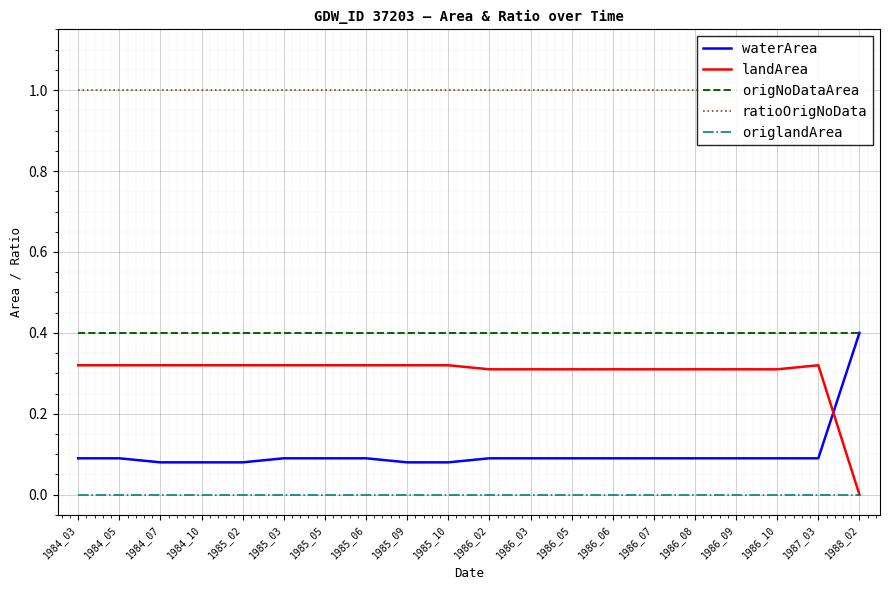

True or false: origNoDataArea and origlandArea intersect in this chart.

False